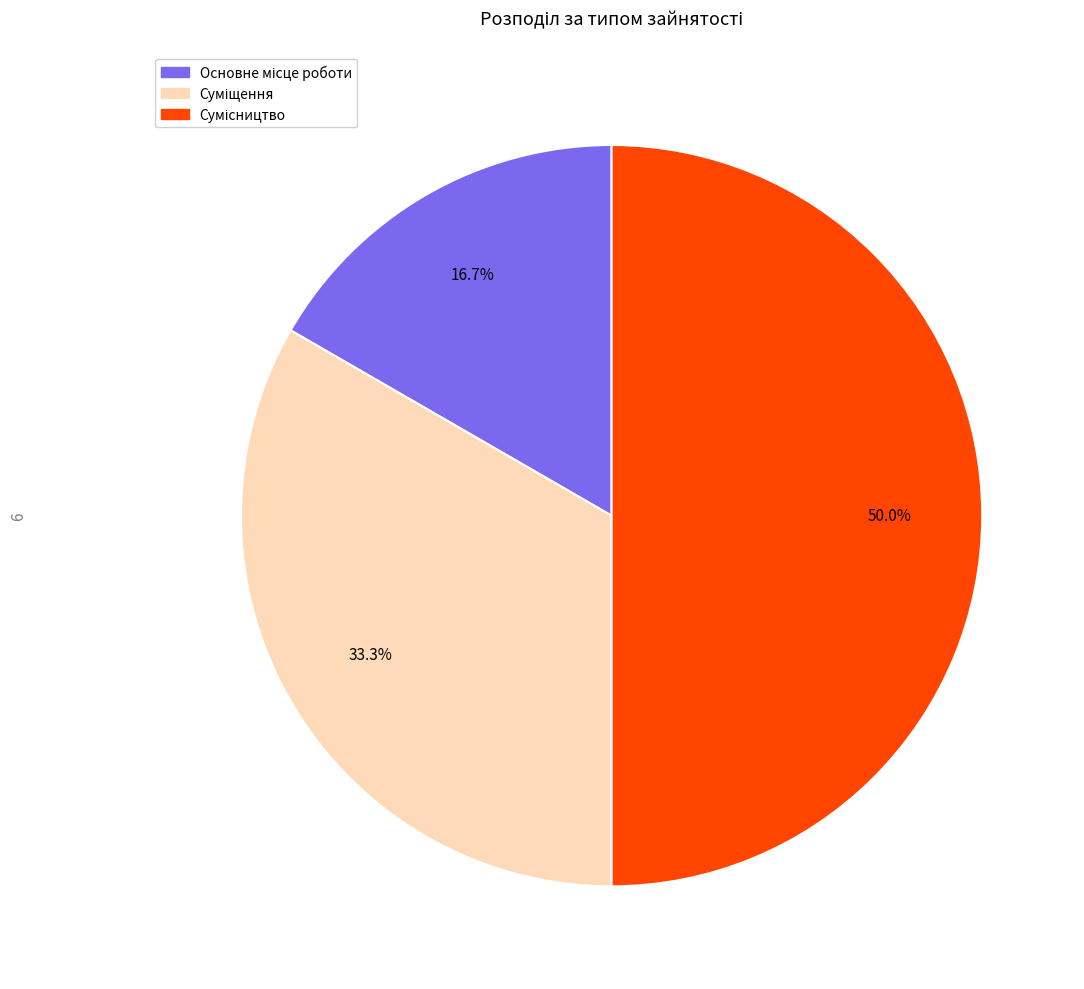

What percentage is the Основне місце роботи slice, to the nearest percent?

17%